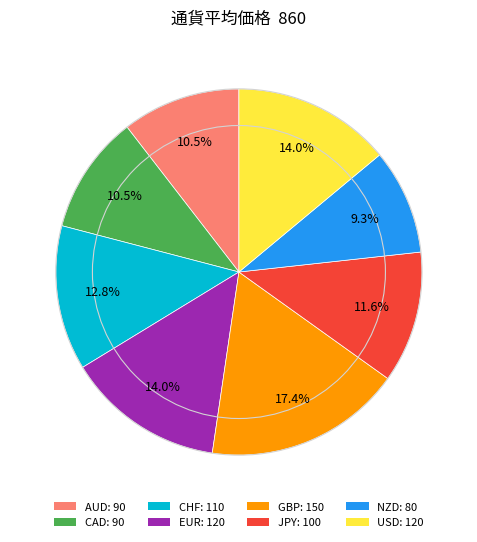

Approximately how many times larger is the value at JPY compared to CHF?

0.9